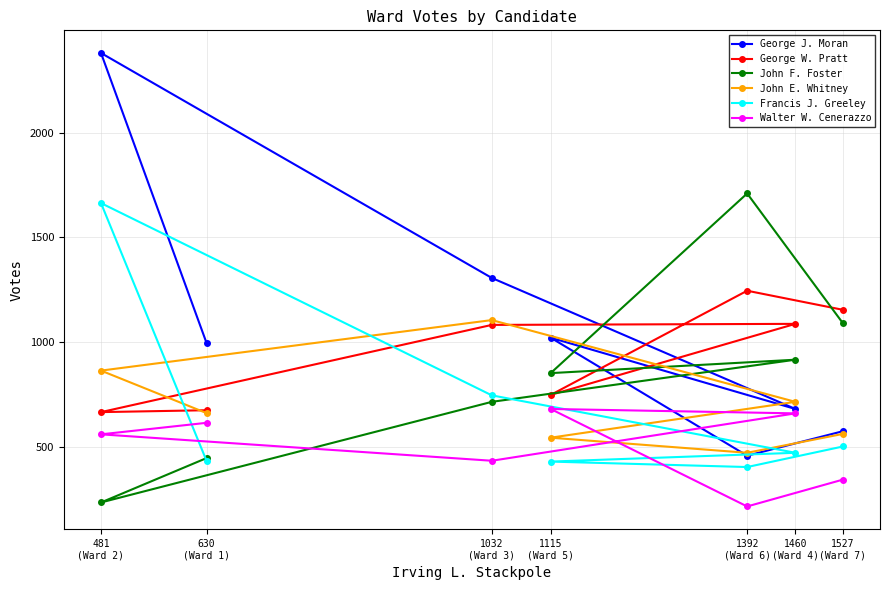

Between 1032
(Ward 3) and 1115
(Ward 5), which is larger?

1032
(Ward 3)